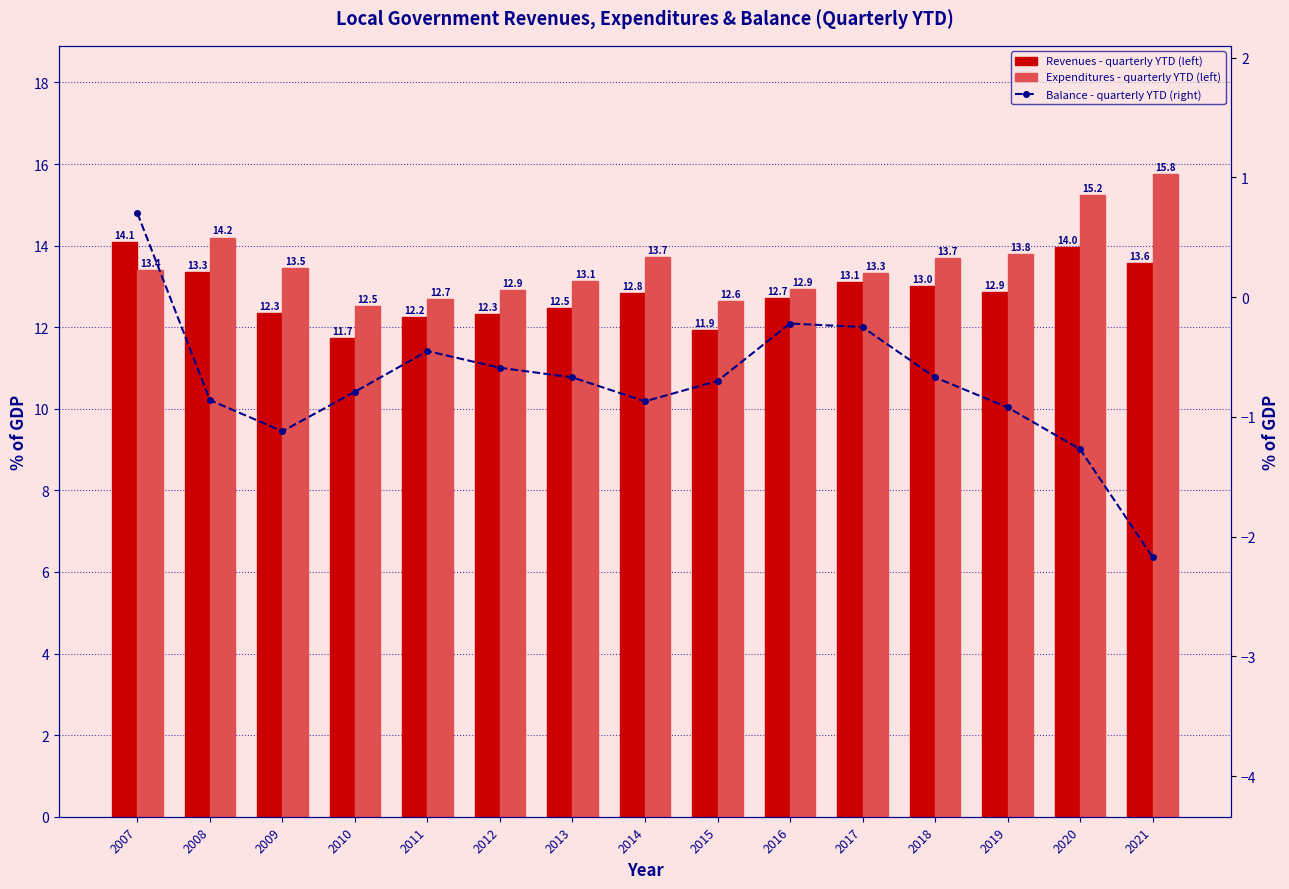

Reading left to right, transcribe all the data shown in this chart.

Revenues - quarterly YTD (left): 2007=14.1	2008=13.3	2009=12.3	2010=11.7	2011=12.2	2012=12.3	2013=12.5	2014=12.8	2015=11.9	2016=12.7	2017=13.1	2018=13.0	2019=12.9	2020=14.0	2021=13.6
Expenditures - quarterly YTD (left): 2007=13.4	2008=14.2	2009=13.5	2010=12.5	2011=12.7	2012=12.9	2013=13.1	2014=13.7	2015=12.6	2016=12.9	2017=13.3	2018=13.7	2019=13.8	2020=15.2	2021=15.8
Balance - quarterly YTD (right): 2007=0.7	2008=-0.9	2009=-1.1	2010=-0.8	2011=-0.5	2012=-0.6	2013=-0.7	2014=-0.9	2015=-0.7	2016=-0.2	2017=-0.2	2018=-0.7	2019=-0.9	2020=-1.3	2021=-2.2